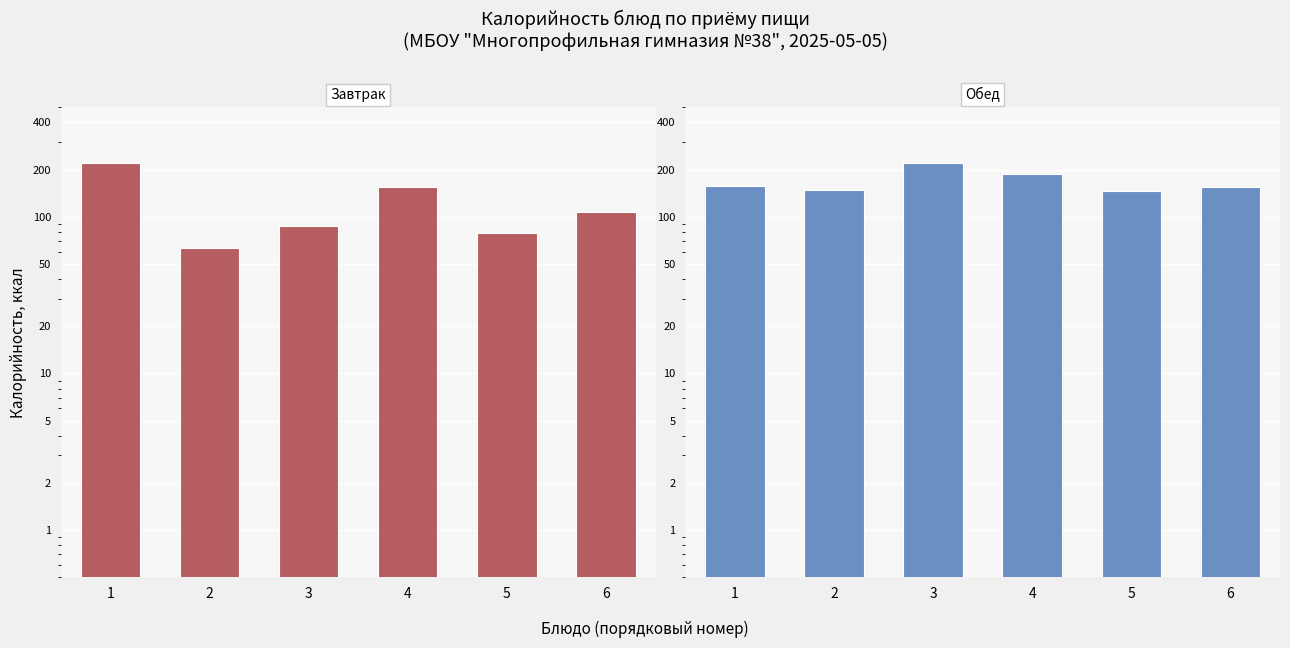

At which category is the sum across all series the highest?

1